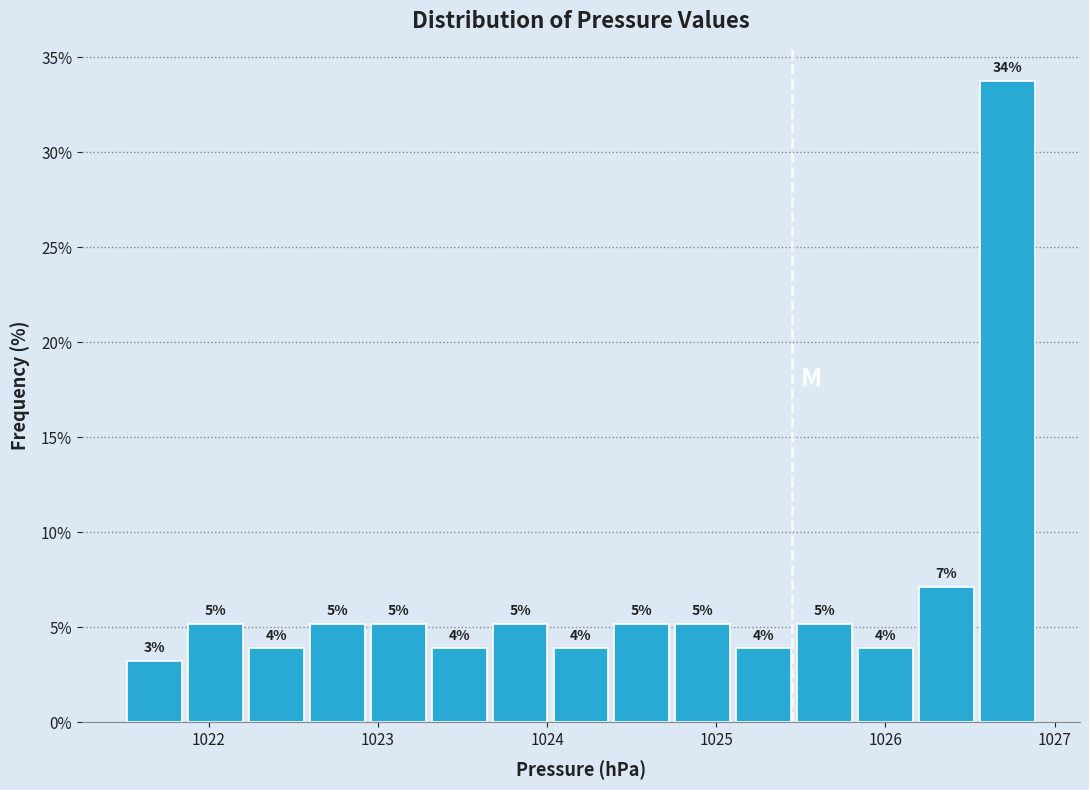

Around what value on the x-axis is the tallest bar? Give the approximate position of its centre, as read against the axis.

1026.7